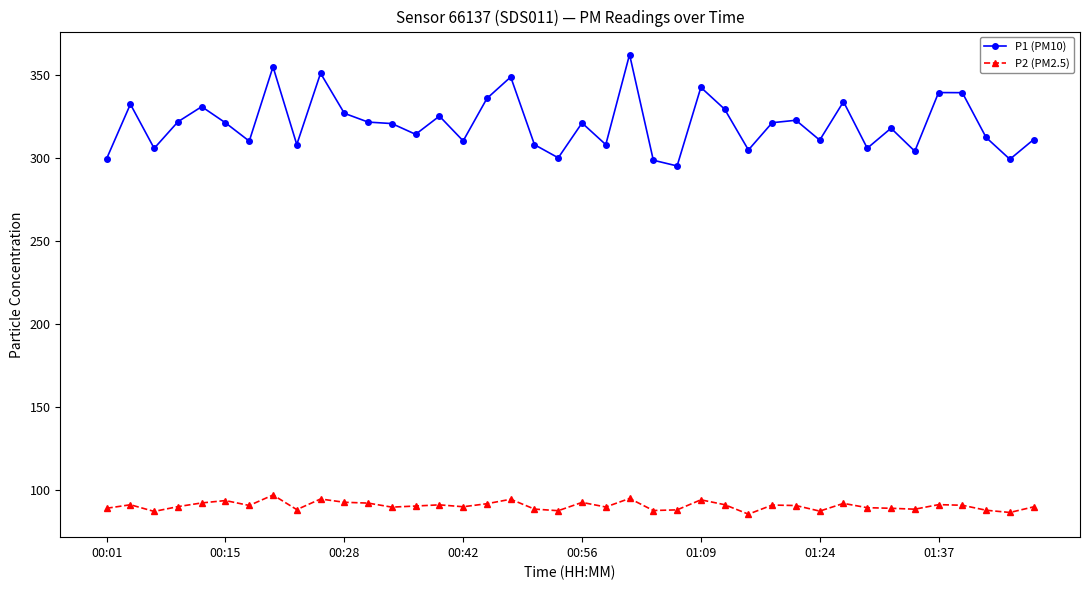

What is the value of the P1 (PM10) point at the 19th from the left?

308.0